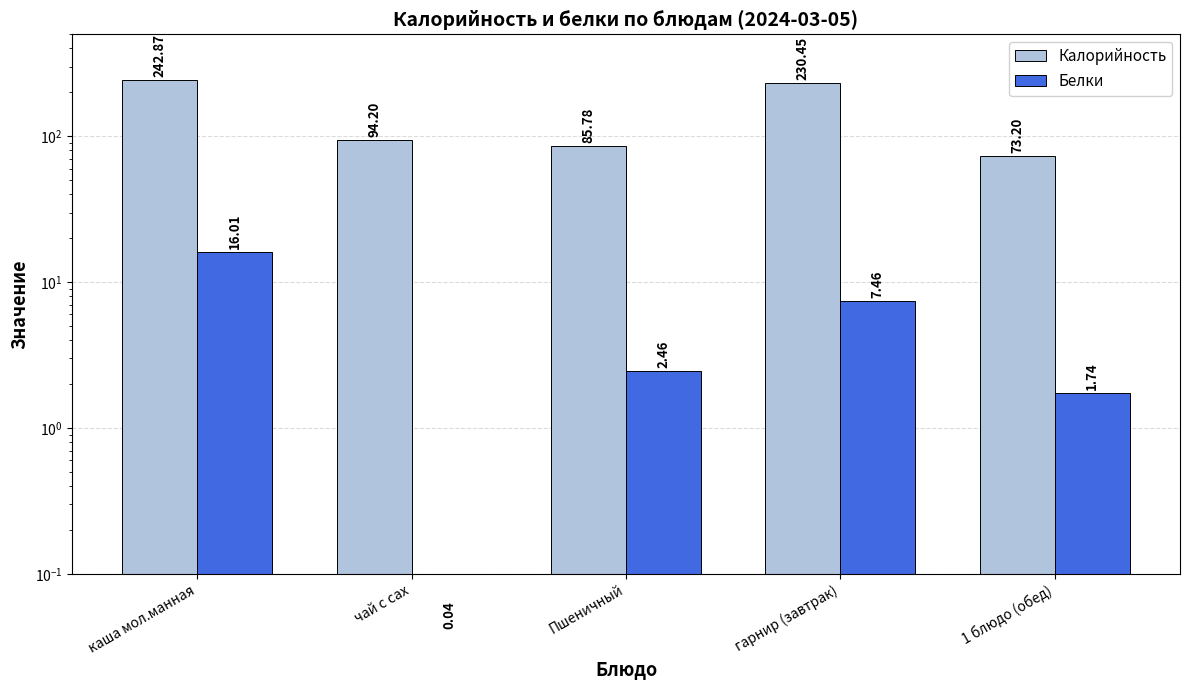

Which series has the widest spread of values?

Калорийность